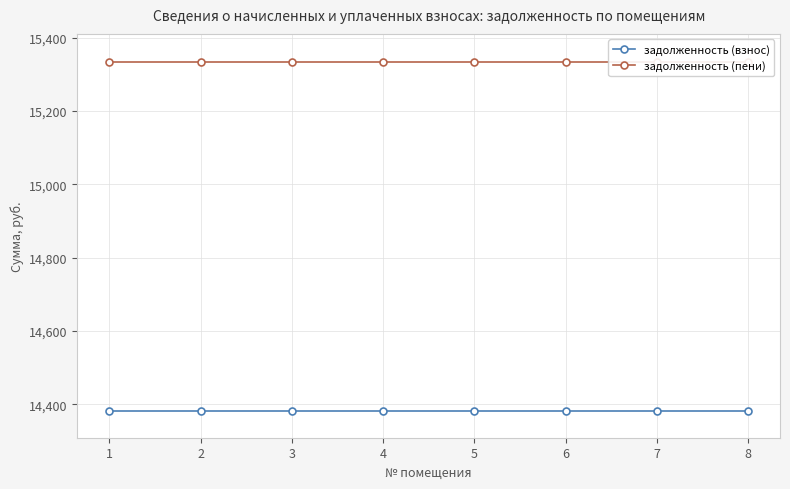

At how many categories does at least one series exceed 14943?

8